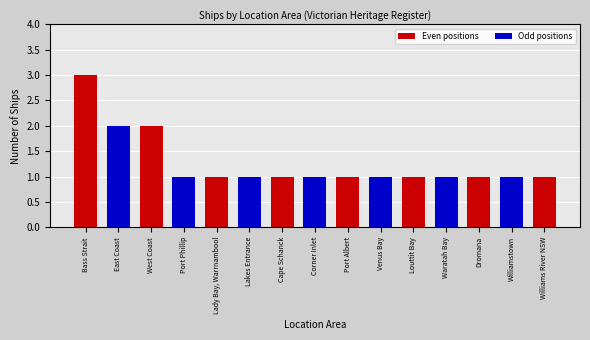

Reading left to right, list all the values displayed in this chart.

3	2	2	1	1	1	1	1	1	1	1	1	1	1	1